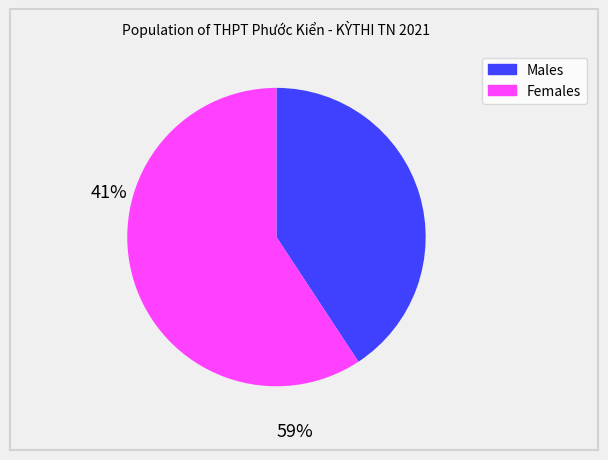

How many segments does this pie chart have?

2